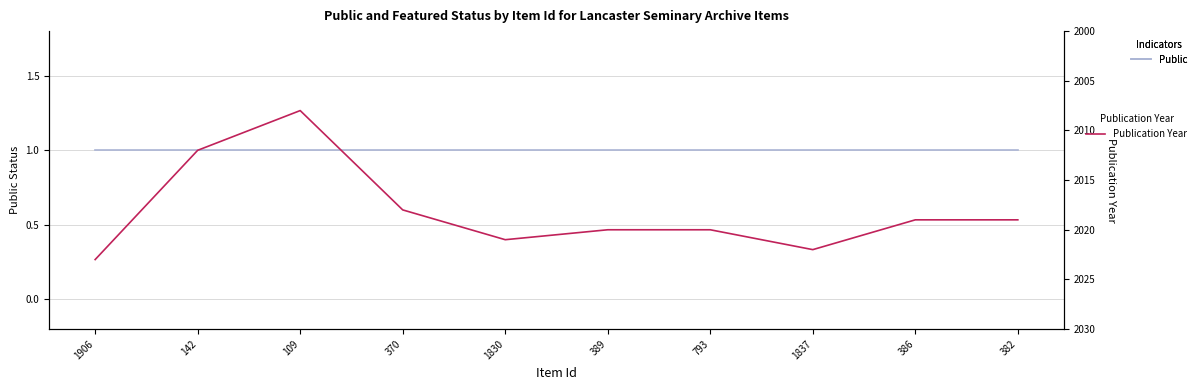

How many distinct data groups are displayed?

2